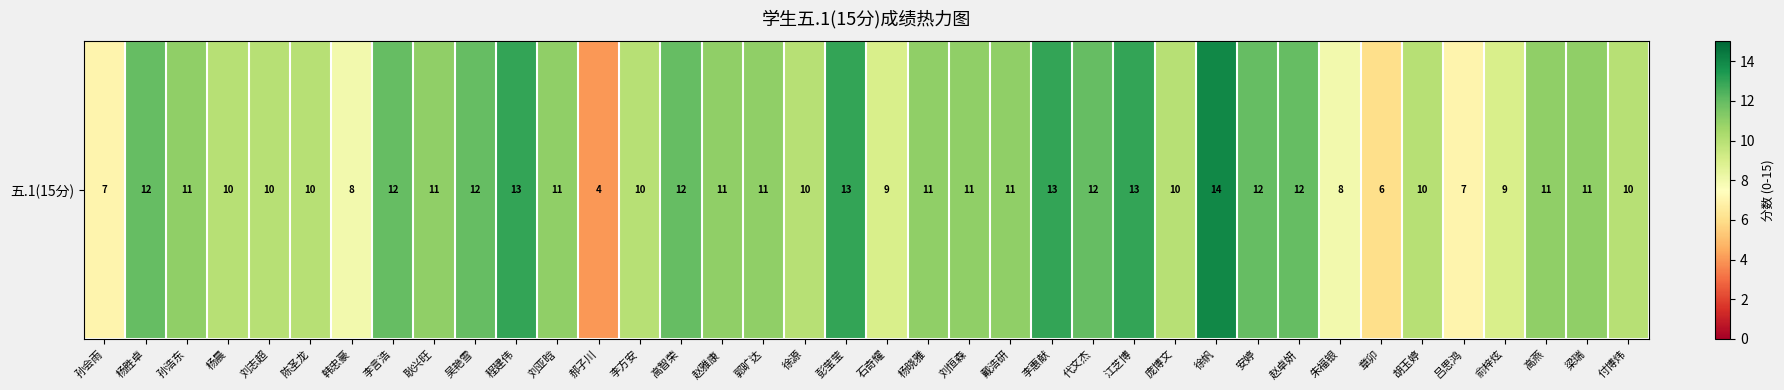

What is the maximum value shown in the chart?

14